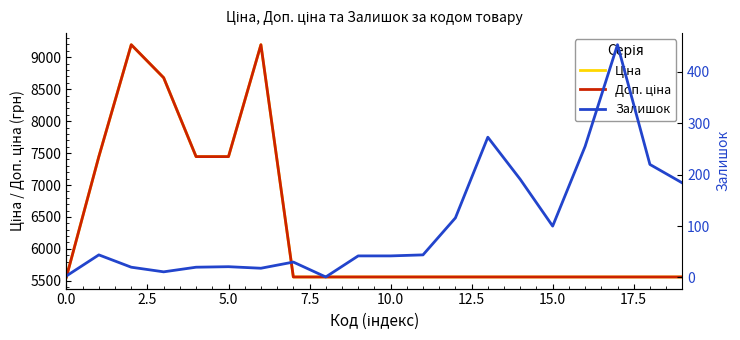

What are all the series names shown in the legend?

Ціна, Доп. ціна, Залишок